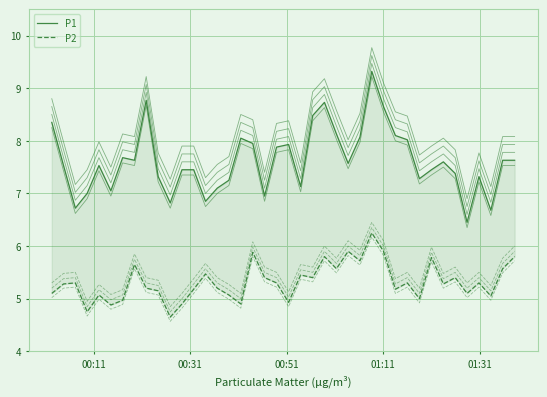

Does the chart display data point markers on the line(s)?

No